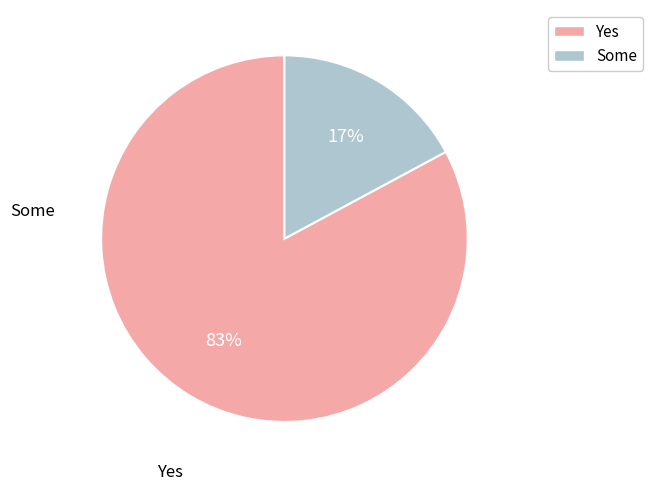

Does any single category account for the majority?

Yes